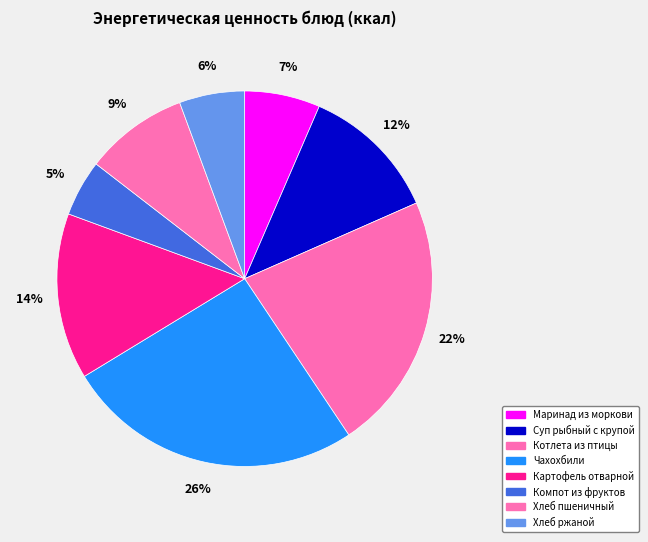

How many segments does this pie chart have?

8